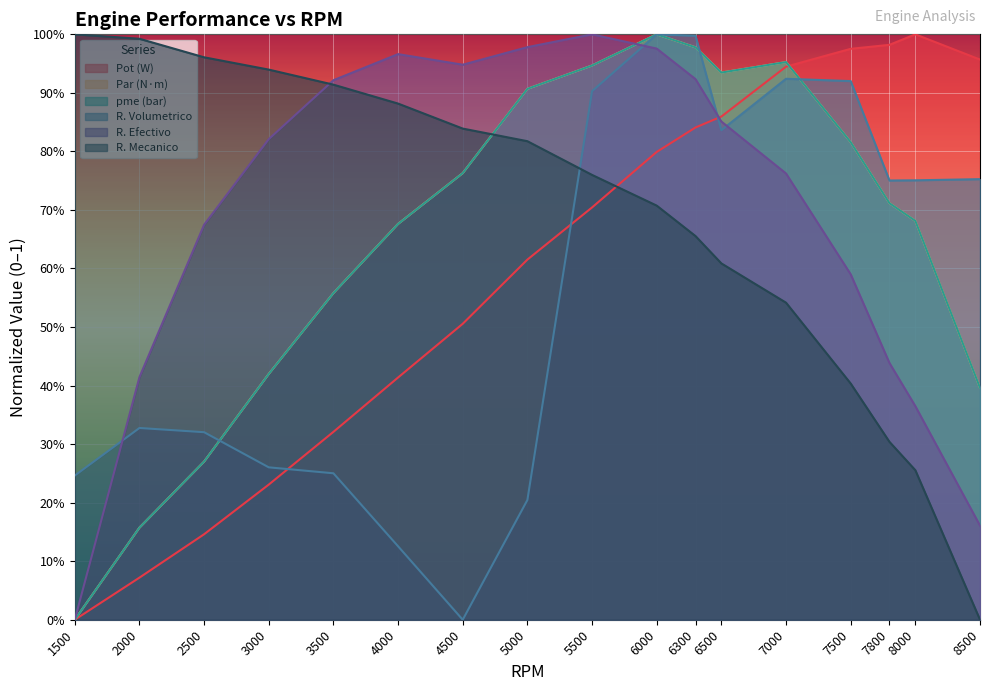

What is the maximum value shown in the chart?

1.0